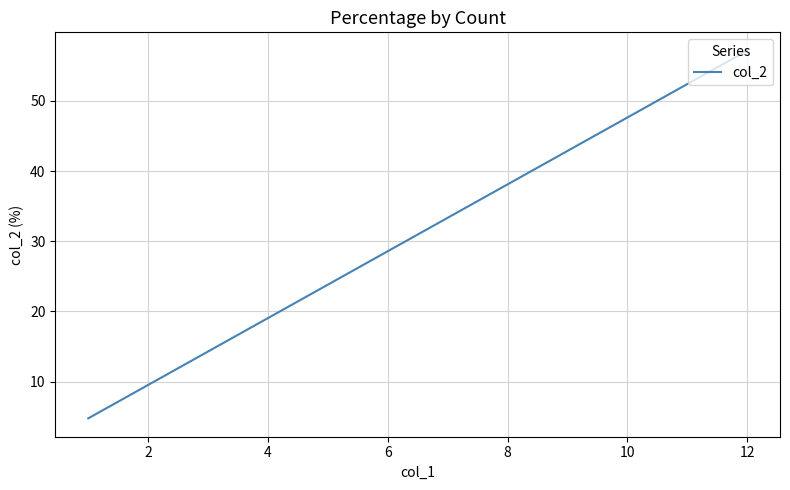

What is the maximum value shown in the chart?

57.1